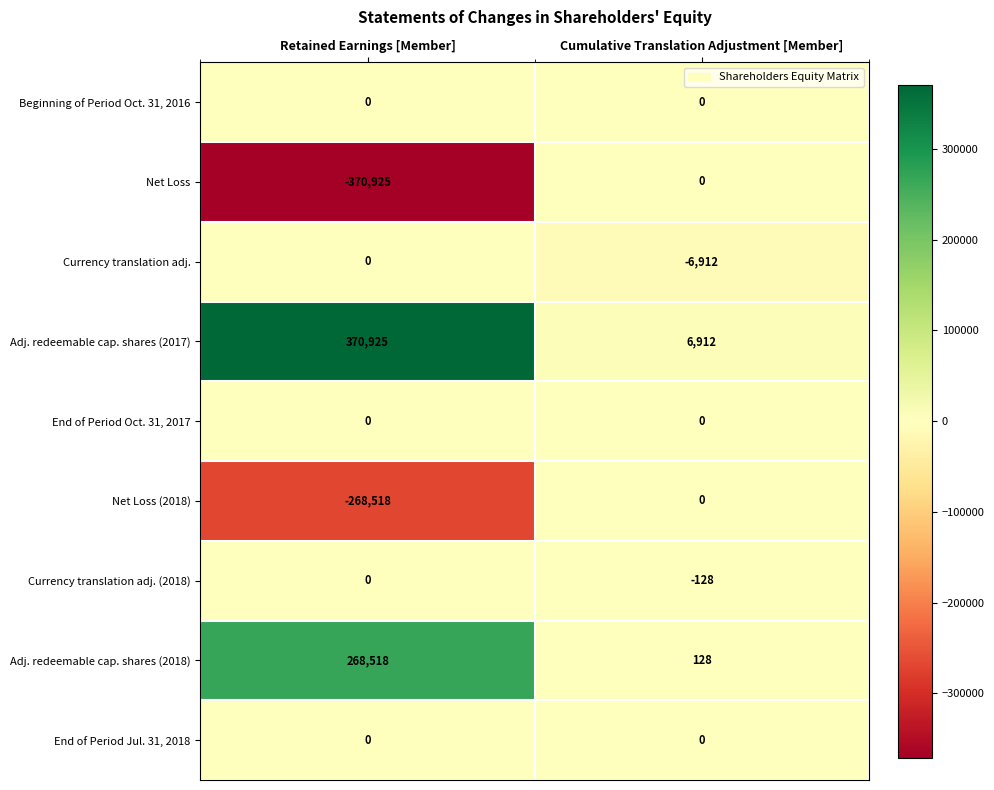

What is the average value of the Adj. redeemable cap. shares (2018) series?

134323